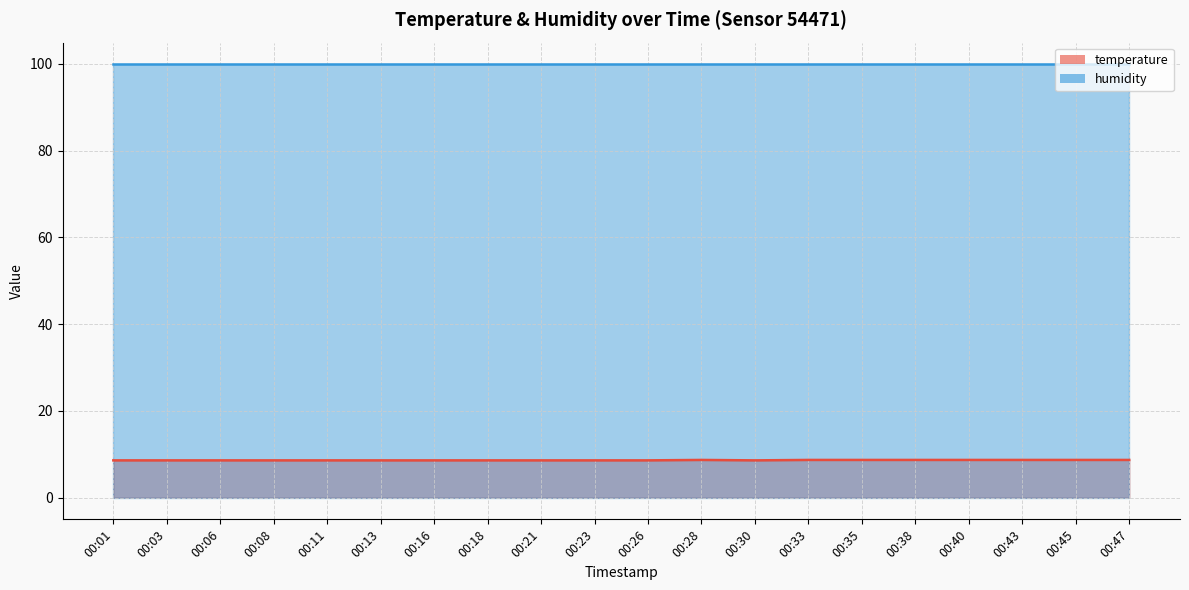

What is the sum of the values at 00:47 and 00:21?

17.3